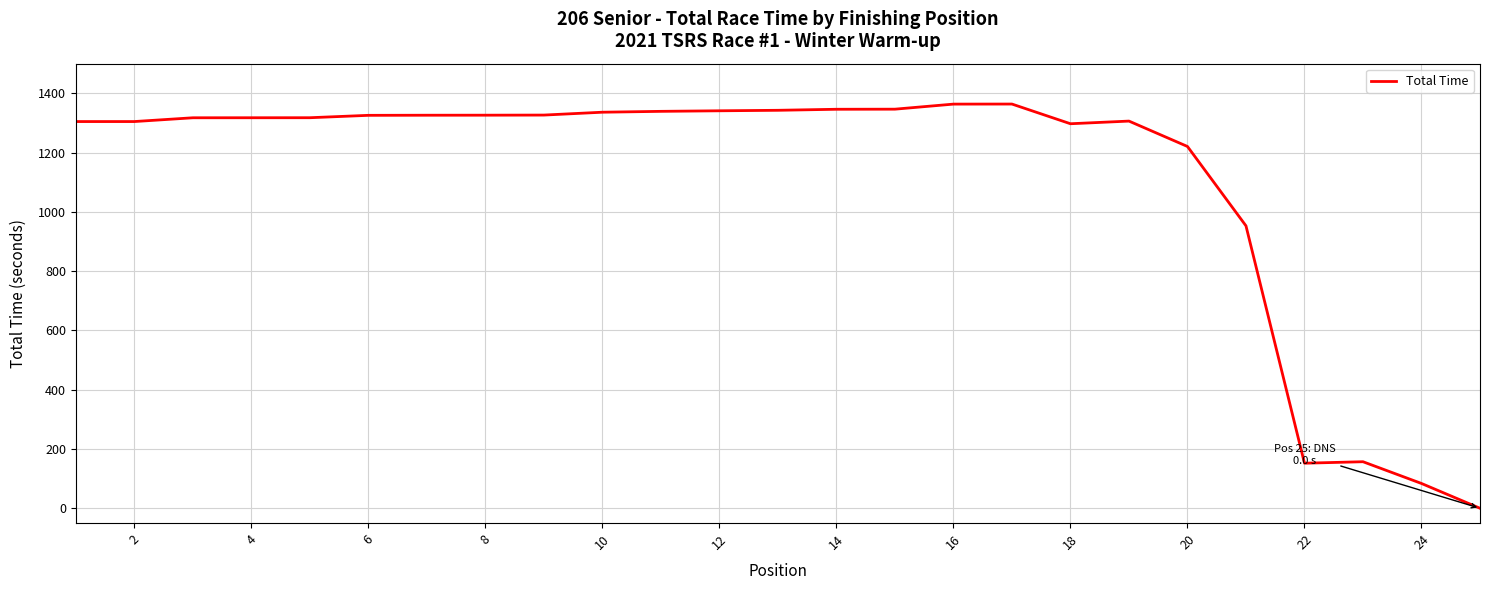

What is the greatest value displayed?

1363.8